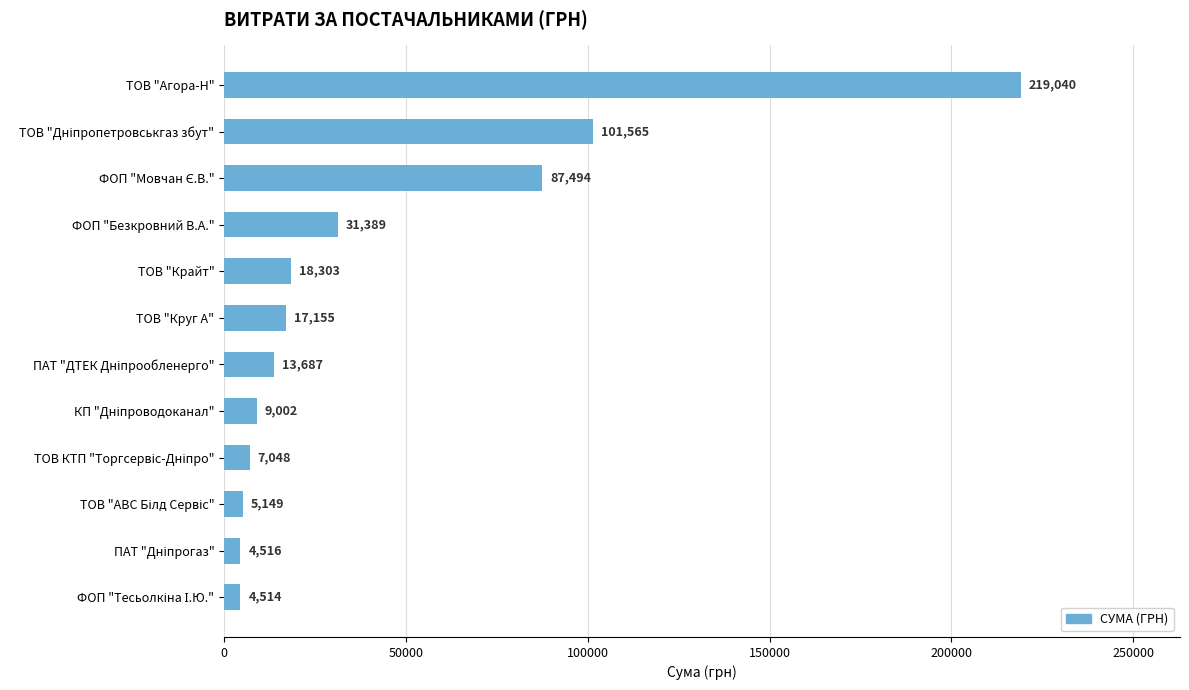

What is the value of the 6th bar from the top?

17154.6